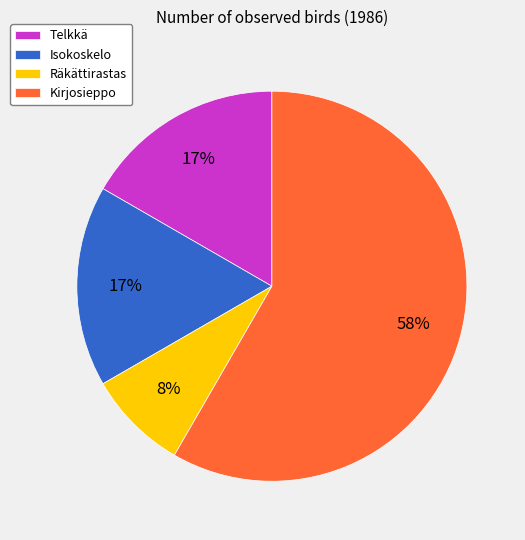

How many segments does this pie chart have?

4